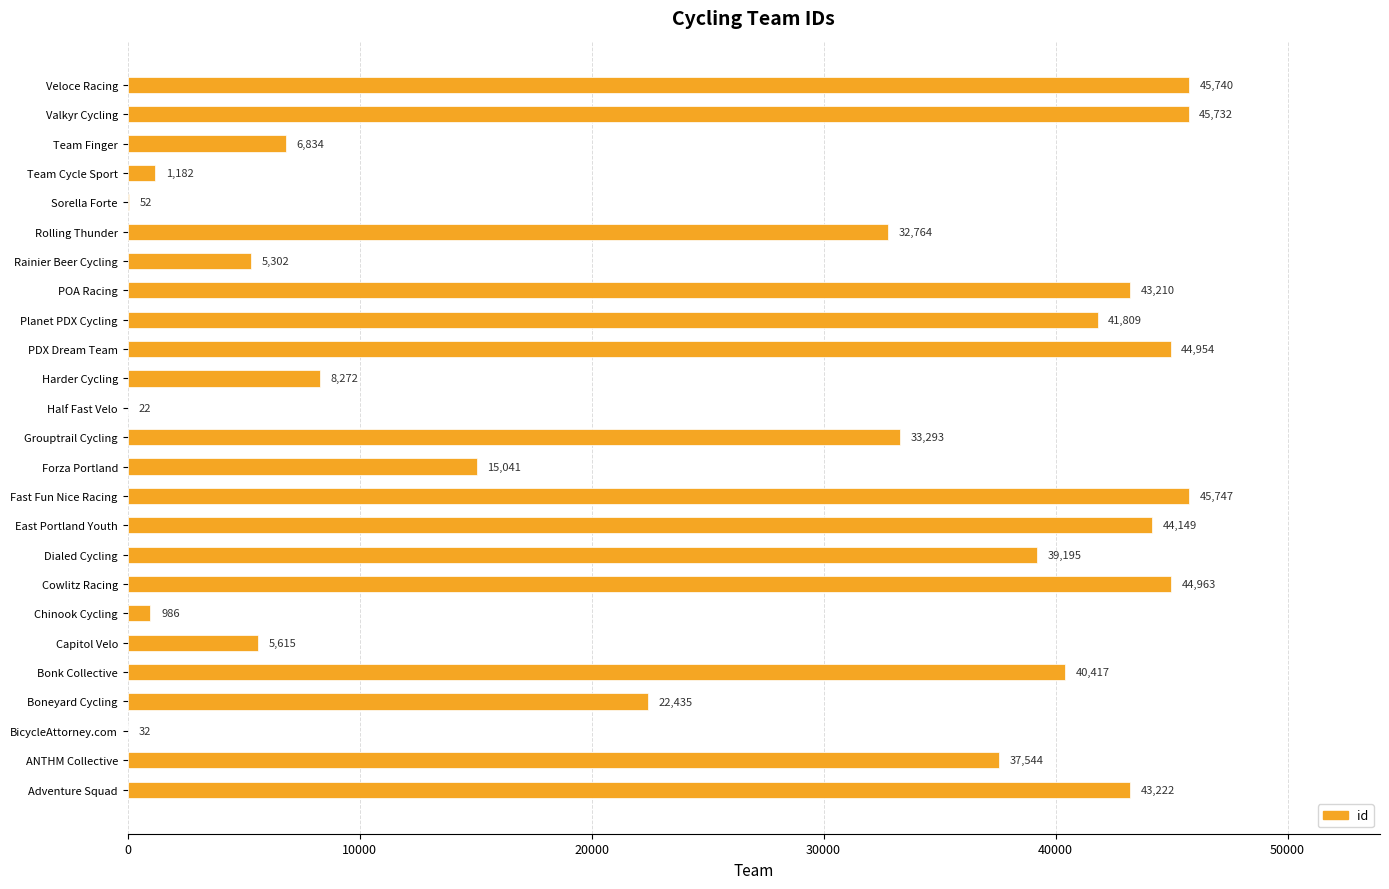

At which label is the value closest to 22884?

Boneyard Cycling